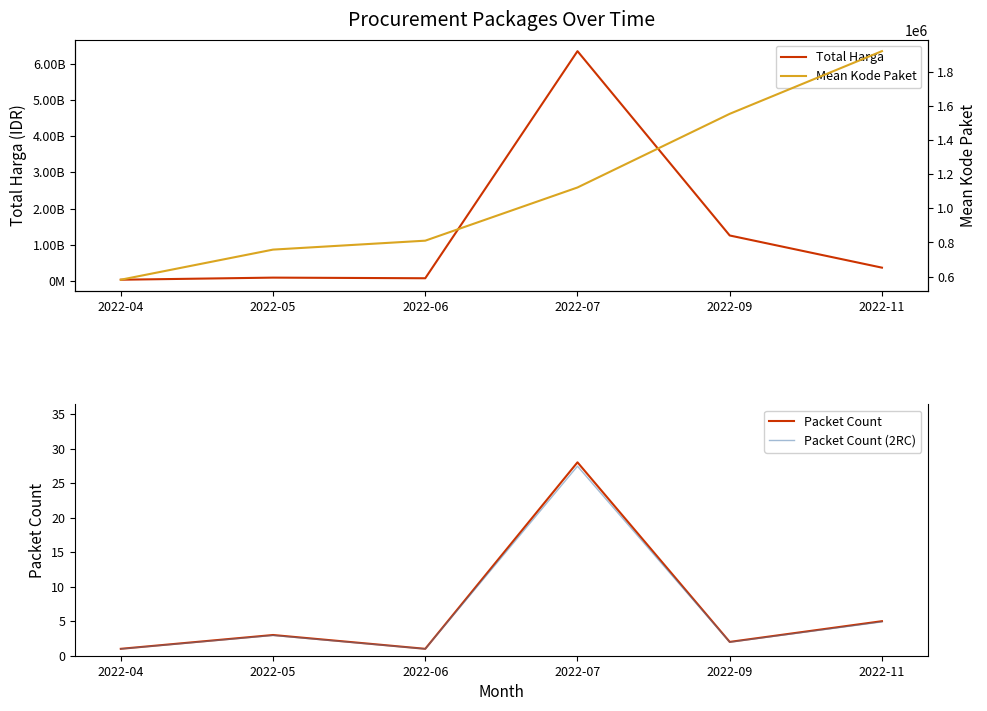

Does the chart display data point markers on the line(s)?

No